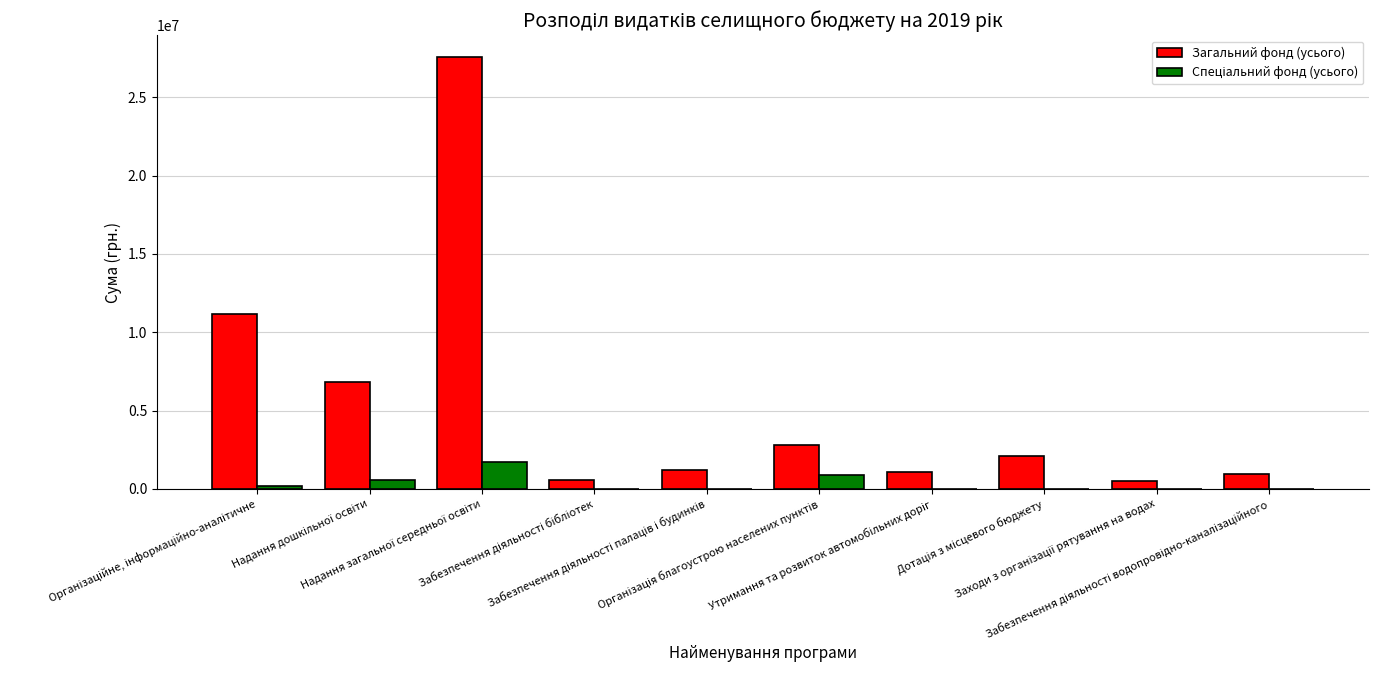

What is the value of the Загальний фонд (усього) bar at the 10th from the left?

950000